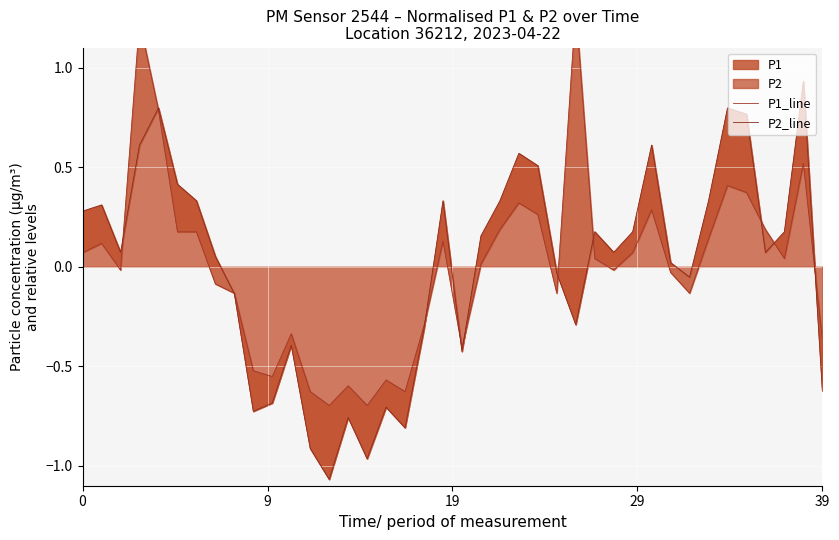

Which category has the highest value across all series?

26